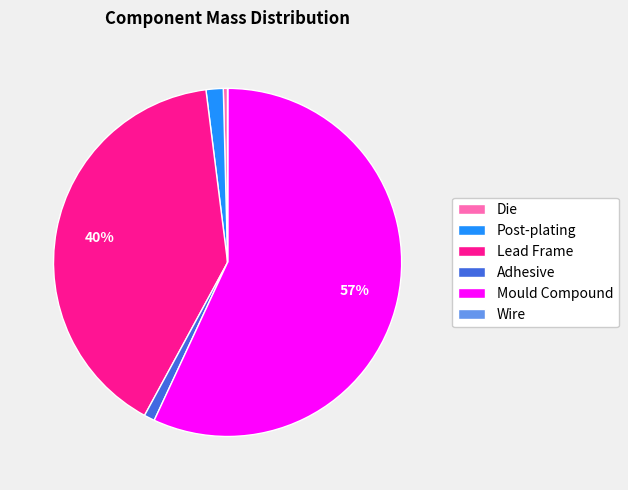

To the nearest percent, what is the difference between the largest and smallest slice percentages?

57%